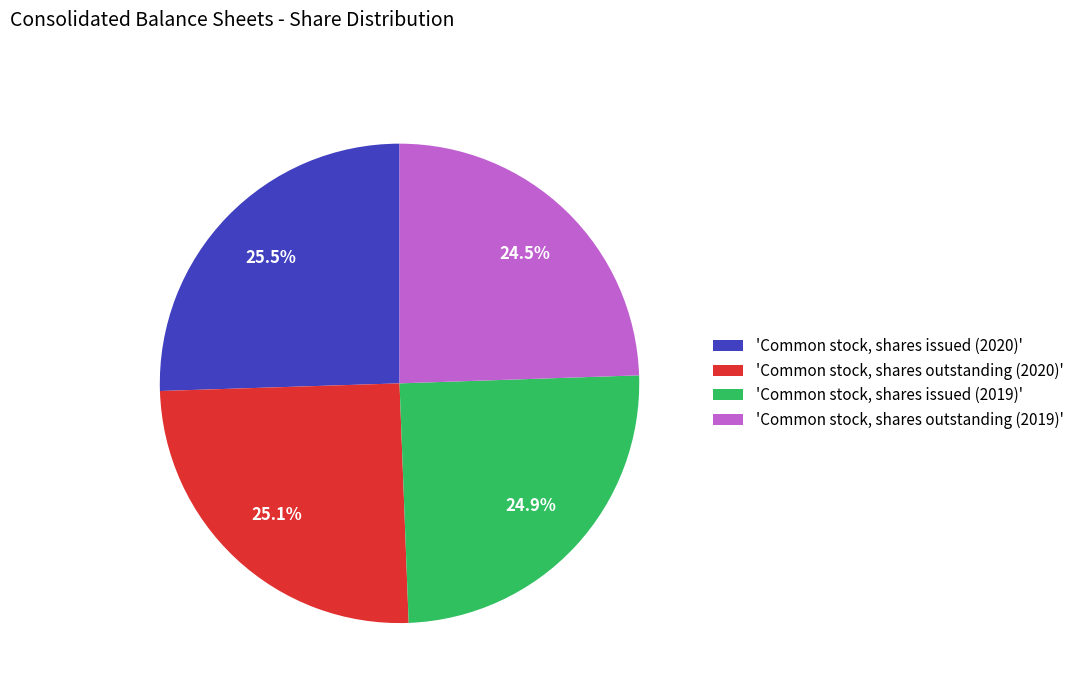

Rank the categories by value from highest to lowest.

'Common stock, shares issued (2020)', 'Common stock, shares outstanding (2020)', 'Common stock, shares issued (2019)', 'Common stock, shares outstanding (2019)'